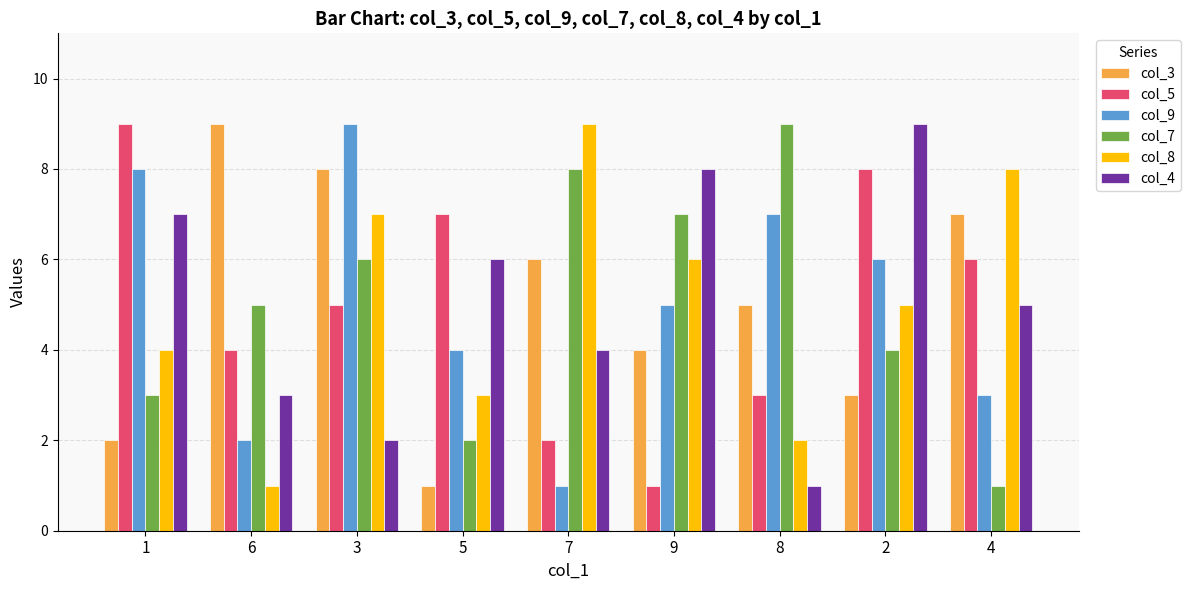

At 6, list the series in order from smallest to largest.

col_8, col_9, col_4, col_5, col_7, col_3